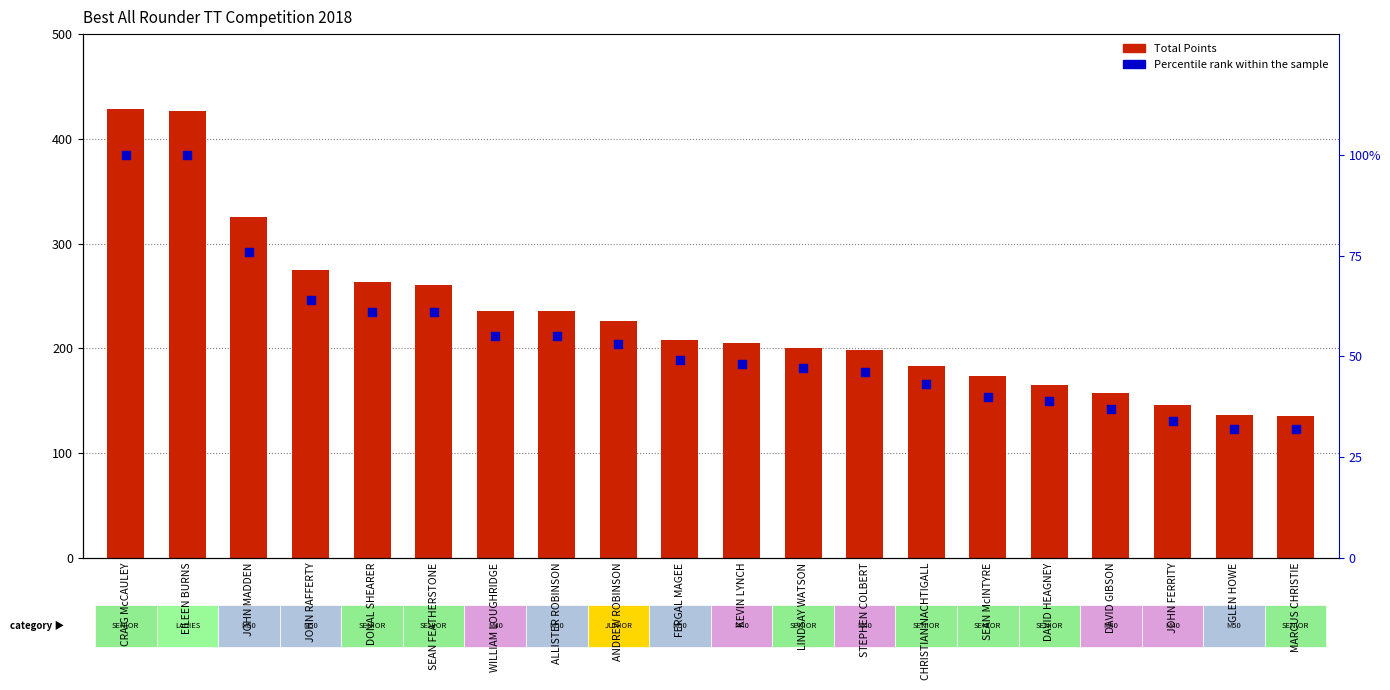

What are all the series names shown in the legend?

Total Points, Percentile rank within the sample